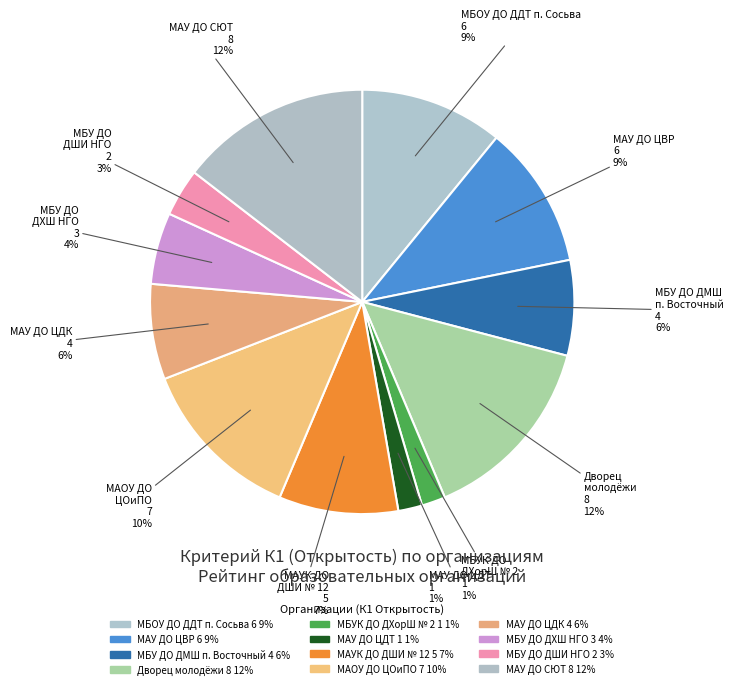

What is the ratio of the value at К1: МБУ ДО ДШИ НГО to the value at К1: МБОУ ДО ДДТ п. Сосьва?

0.3